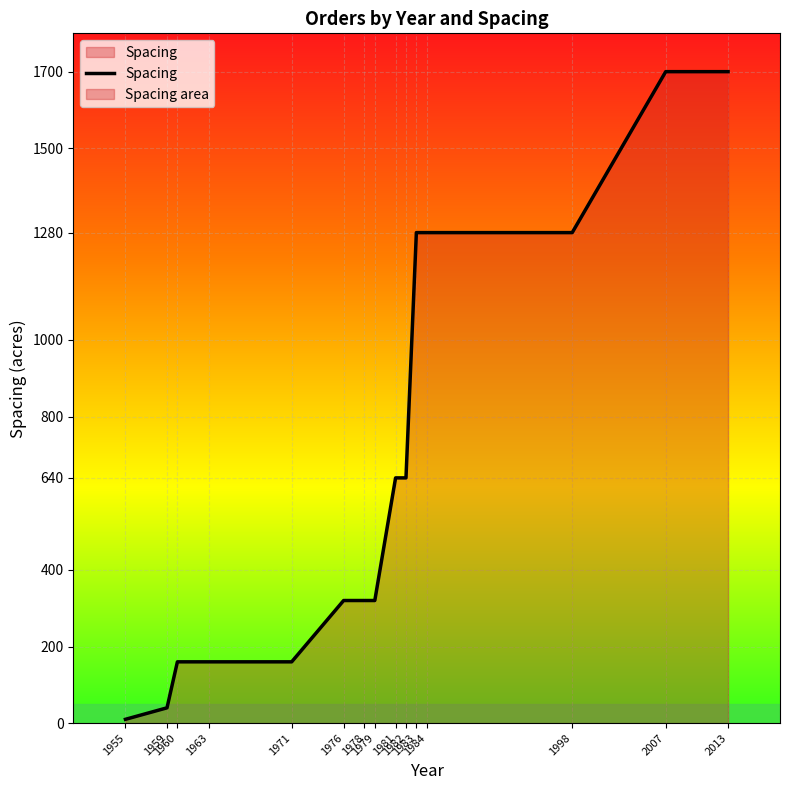

Is it true that the value at 1960 is 160?

True